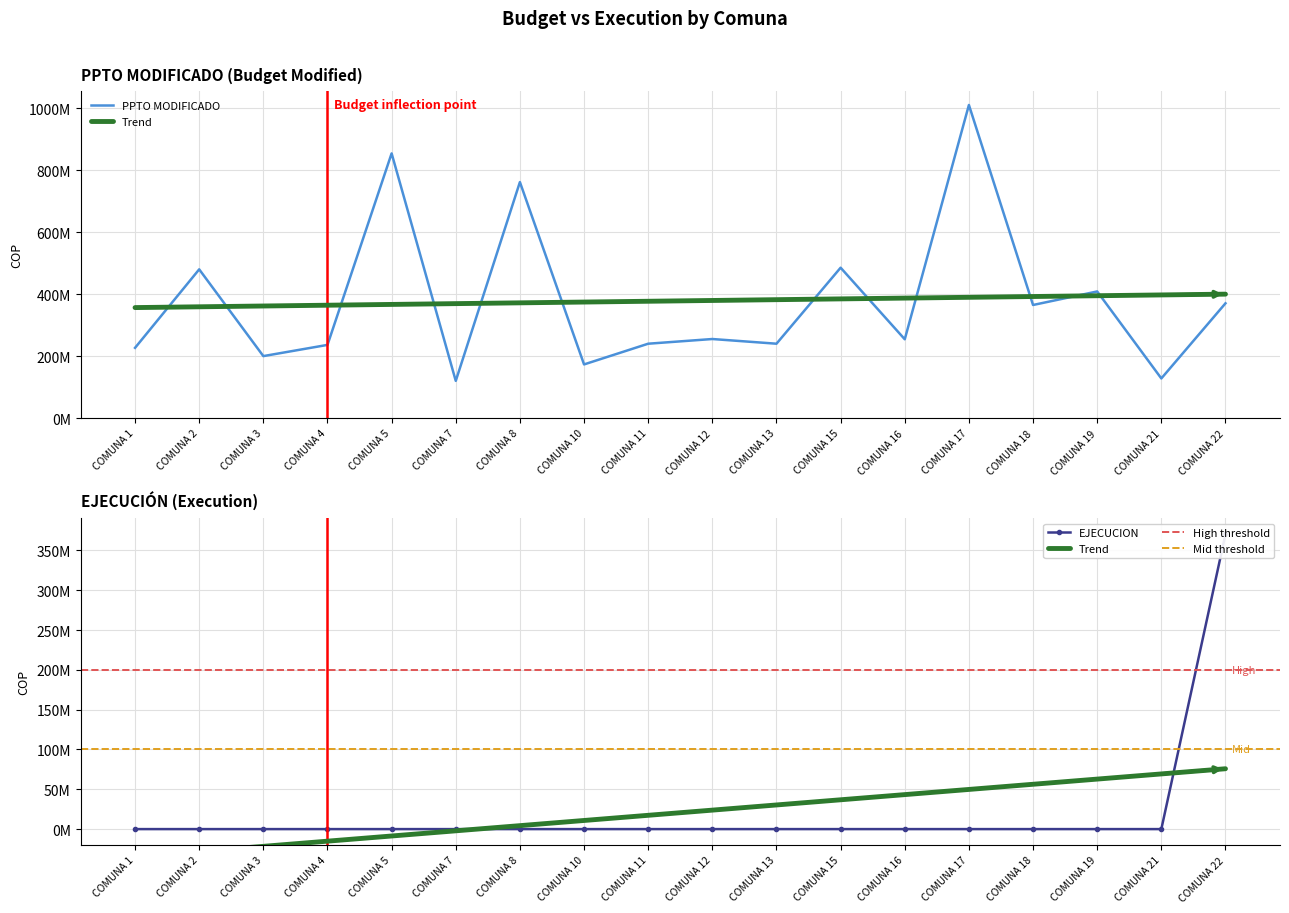

Rank the series by their maximum value, from highest to lowest.

PPTO MODIFICADO, EJECUCION